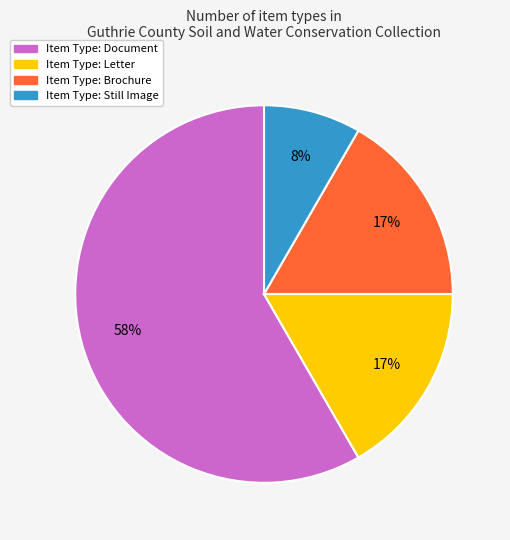

To the nearest percent, what is the average slice percentage?

25%